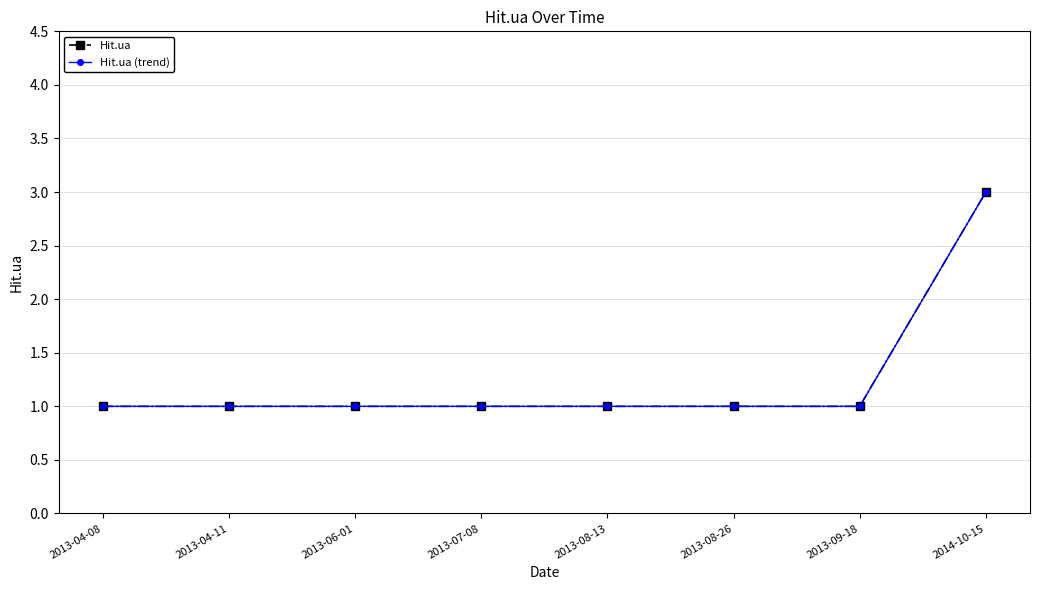

Does the chart have visible grid lines?

Yes